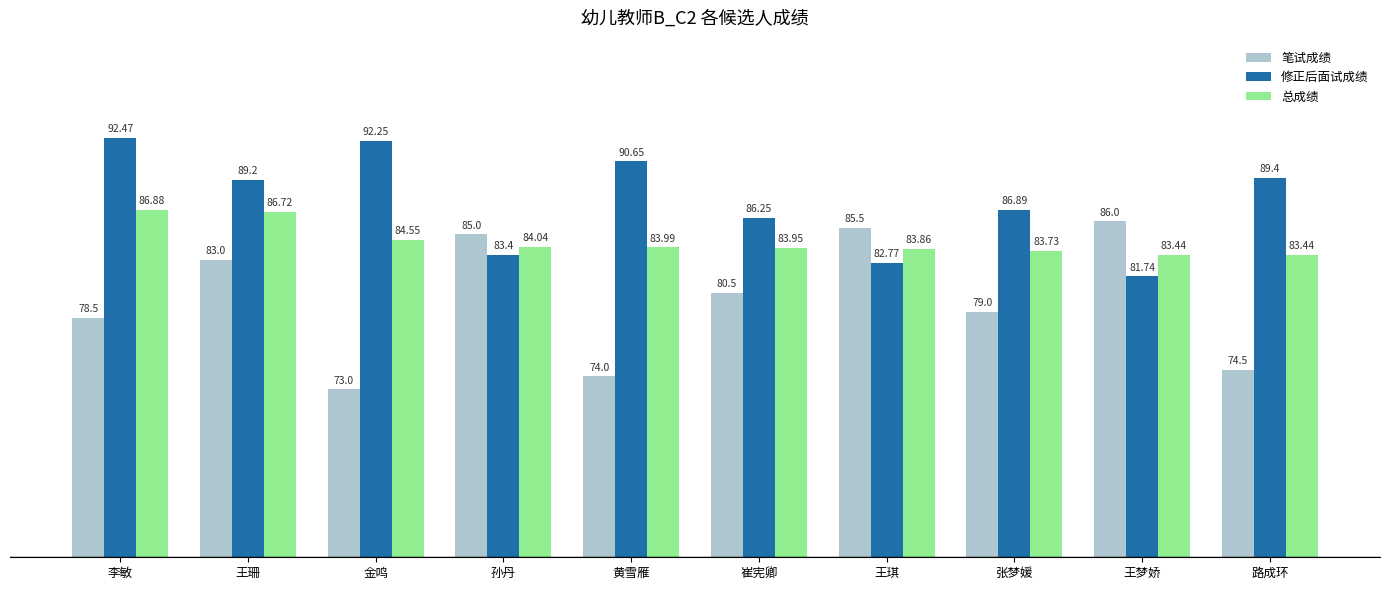

Where is 笔试成绩 nearest to the value 79?

张梦媛